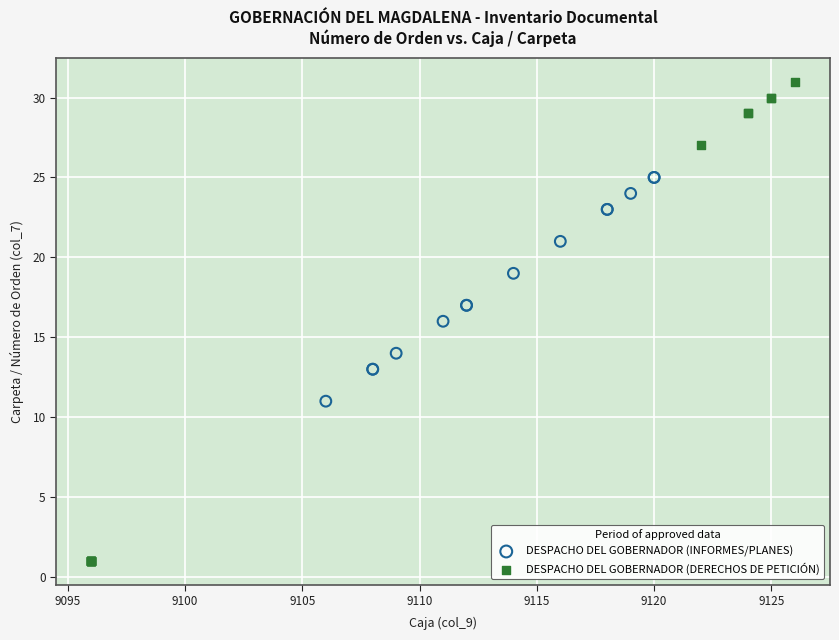

Which series reaches the minimum Y coordinate?

DESPACHO DEL GOBERNADOR (DERECHOS DE PETICIÓN)